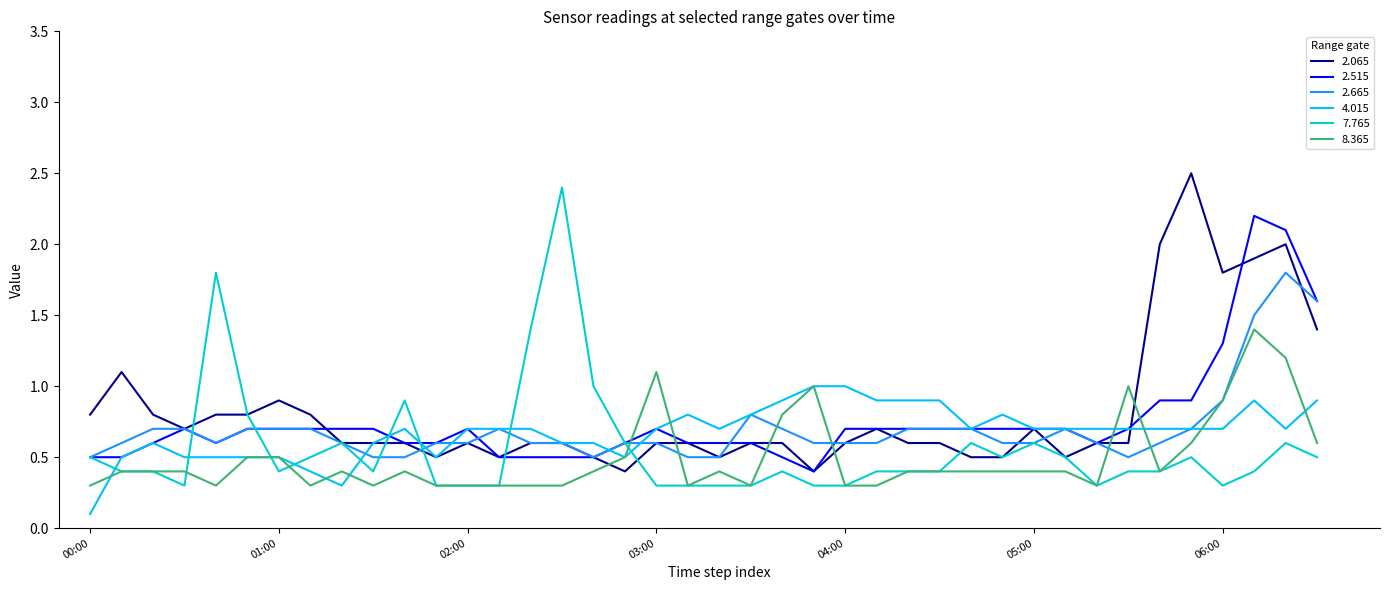

What is the maximum value shown in the chart?

2.5